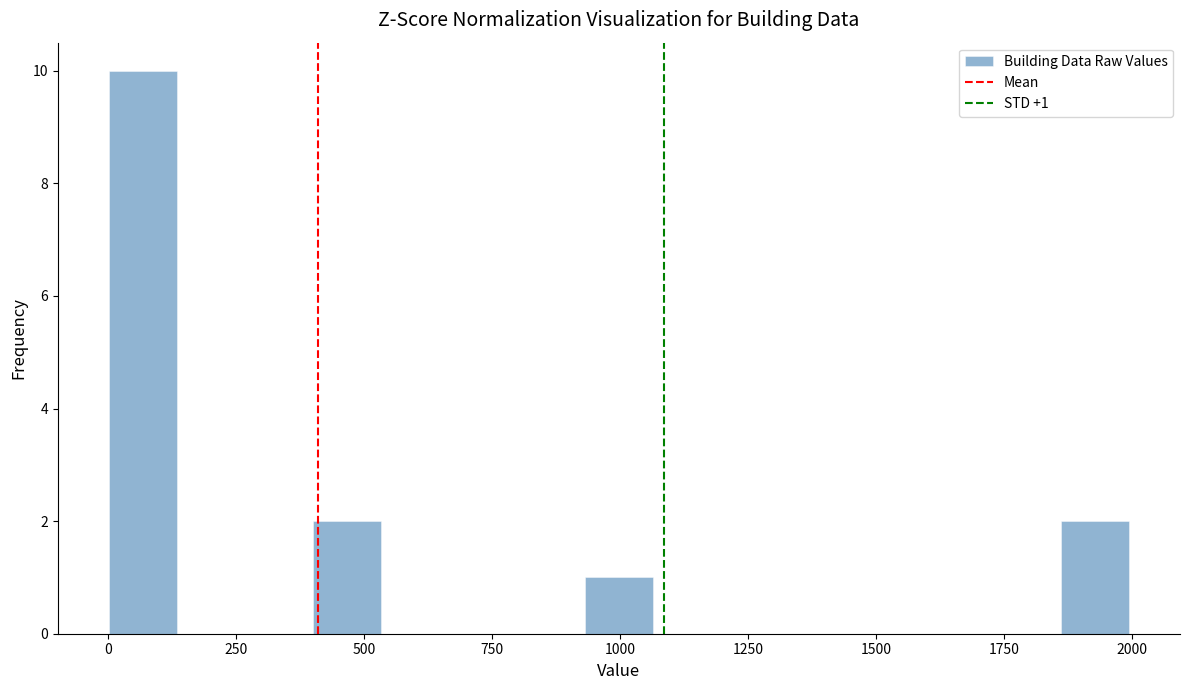

Around what value on the x-axis is the tallest bar? Give the approximate position of its centre, as read against the axis.

50